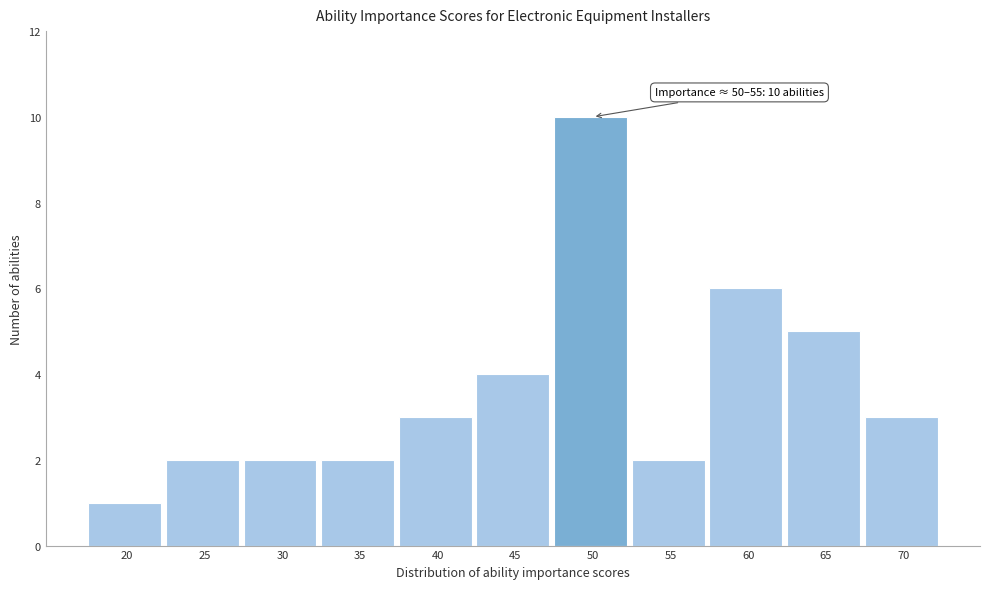

Reading left to right, extract all data points from this chart.

20=1	25=2	30=2	35=2	40=3	45=4	50=10	55=2	60=6	65=5	70=3